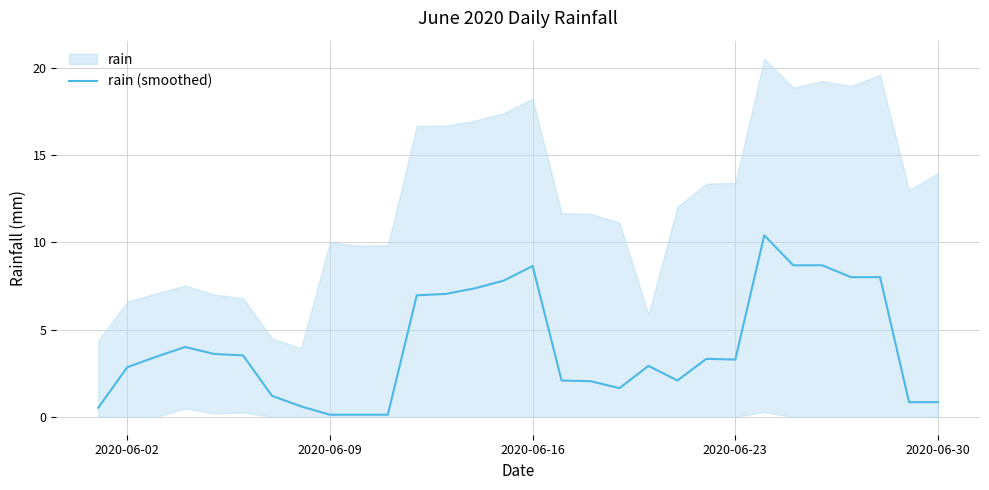

What is the highest value of the rain (smoothed) series?

10.4